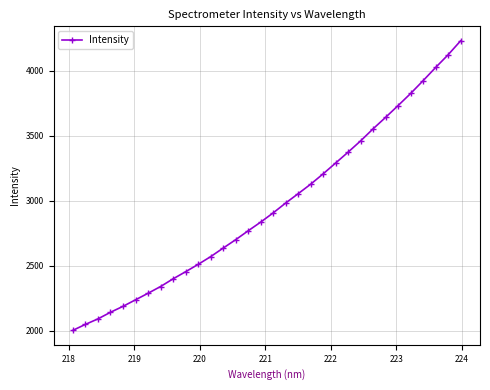

What is the difference between the second highest and second lowest values?

2076.2